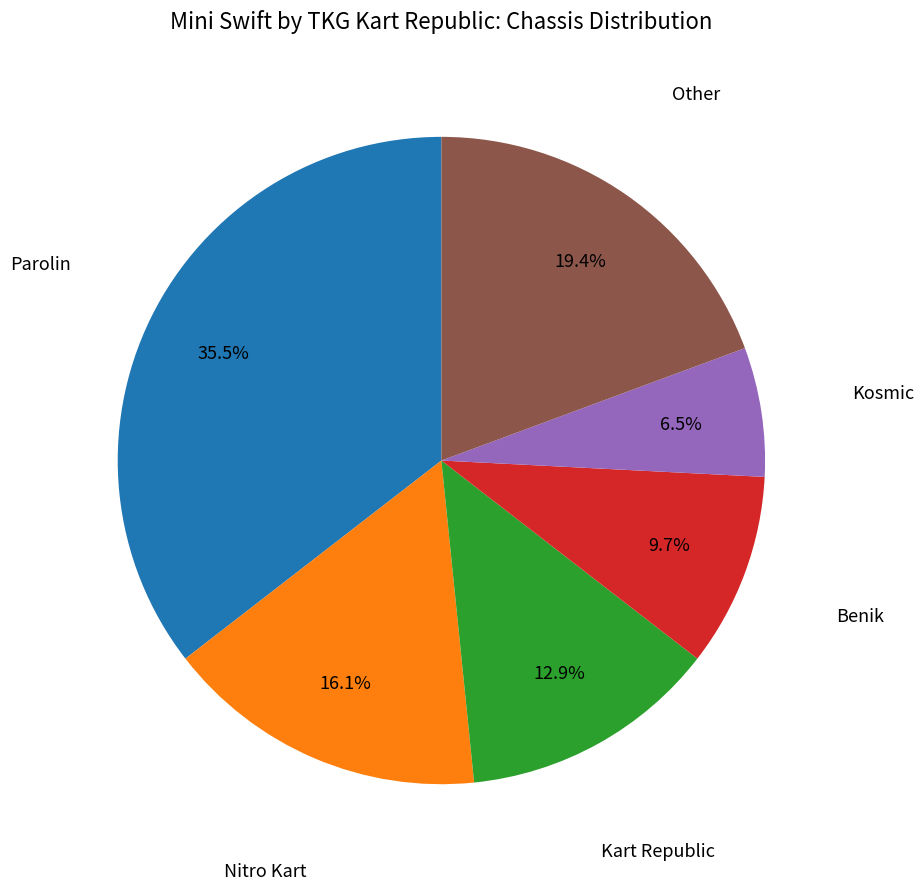

Is there any slice that represents more than half of the pie?

No